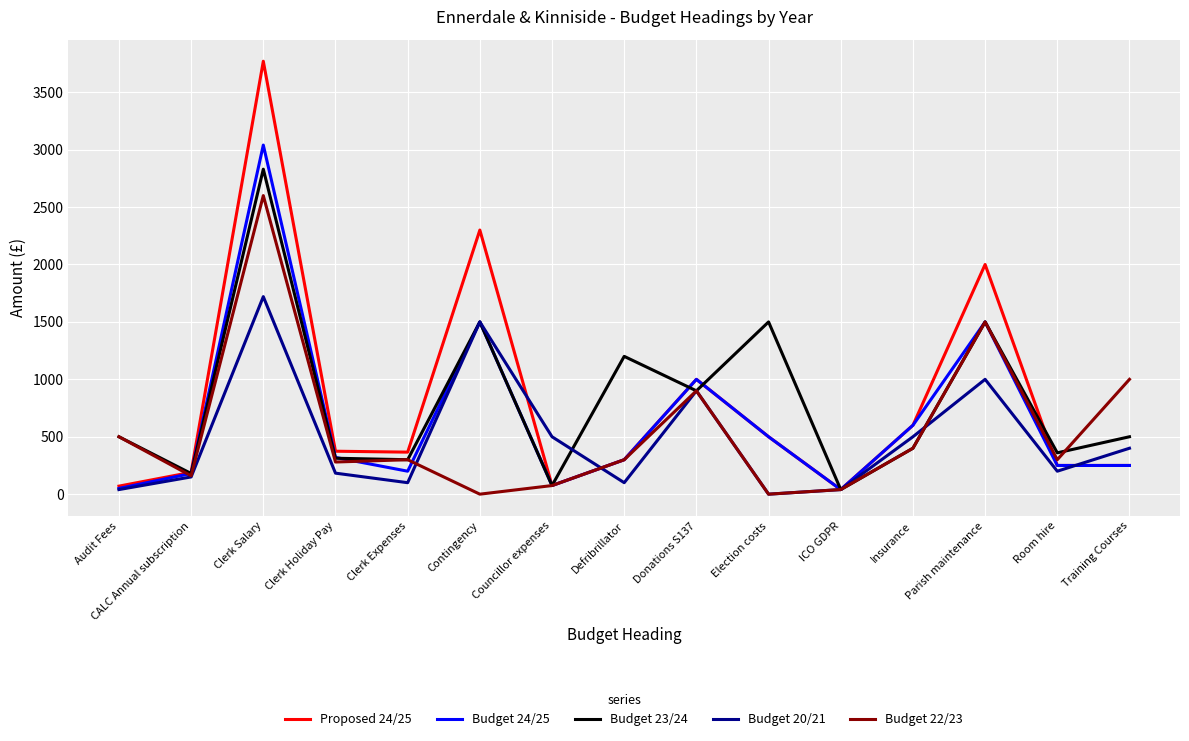

True or false: Budget 24/25 has a value of 3040 at Clerk Salary.

True